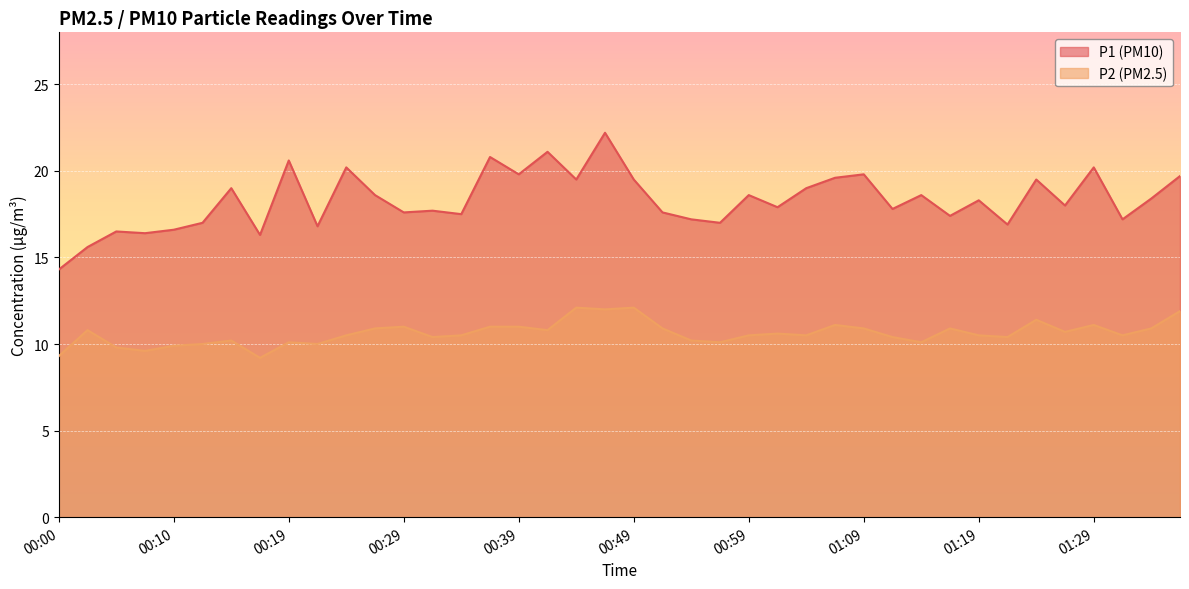

List the labels in order of P2 value, smallest first.

00:17, 00:00, 00:07, 00:05, 00:10, 00:12, 00:22, 00:19, 00:57, 01:14, 00:14, 00:54, 00:32, 01:12, 01:21, 00:24, 00:34, 00:59, 01:04, 01:19, 01:31, 01:02, 01:26, 00:02, 00:42, 00:27, 00:52, 01:09, 01:17, 01:34, 00:29, 00:37, 00:39, 01:07, 01:29, 01:24, 01:36, 00:47, 00:45, 00:49